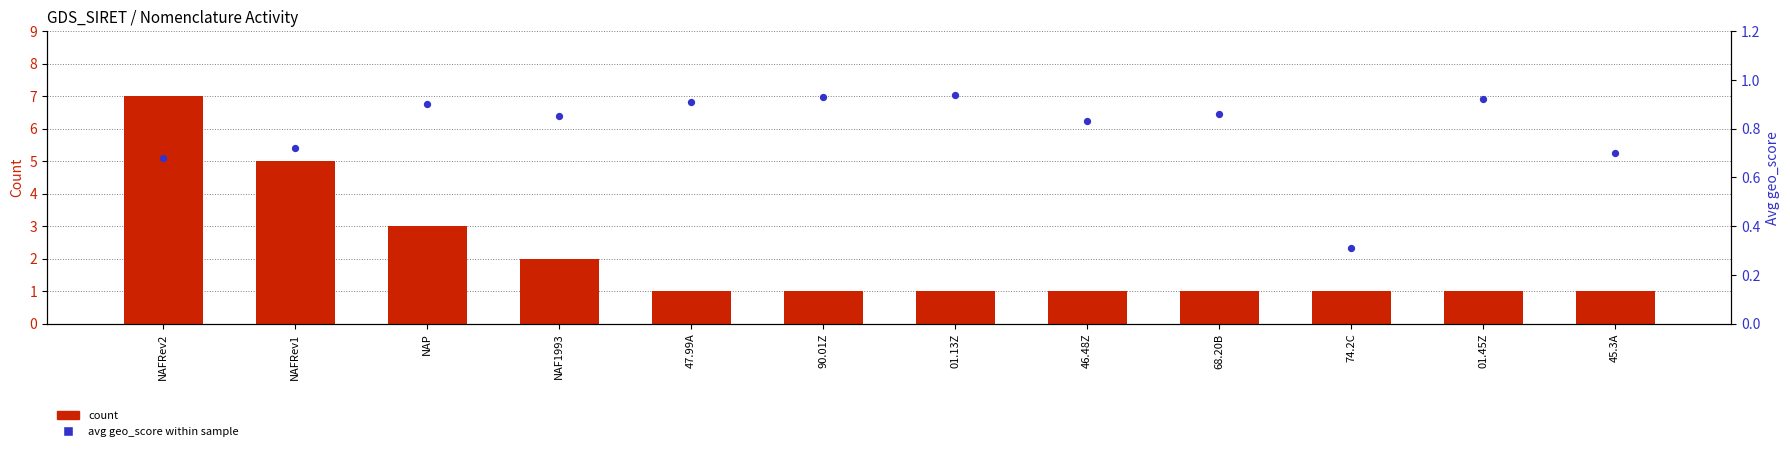

At how many categories does at least one series exceed 4?

2